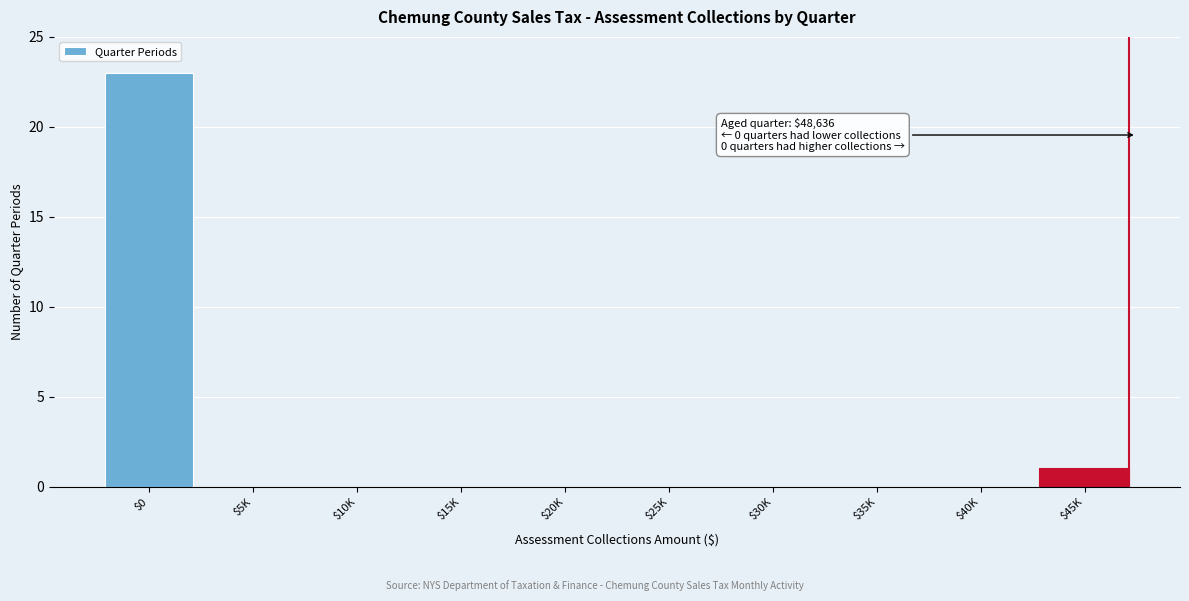

What is the greatest value displayed?

23